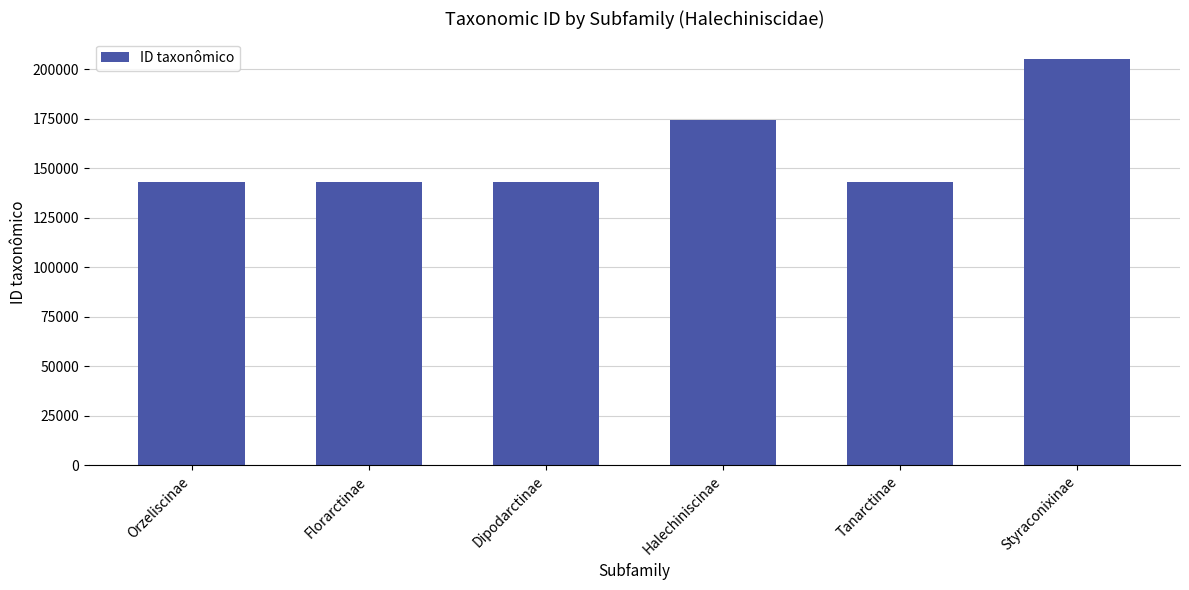

Which label corresponds to the largest value in the chart?

Styraconixinae